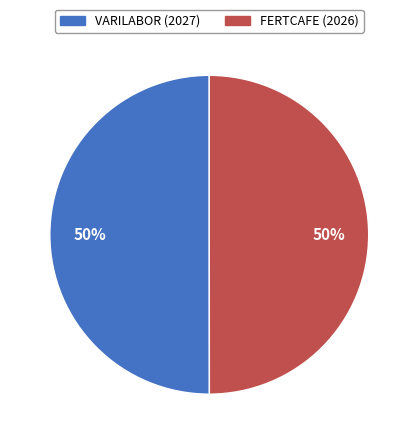

To the nearest percent, what is the average slice percentage?

50%